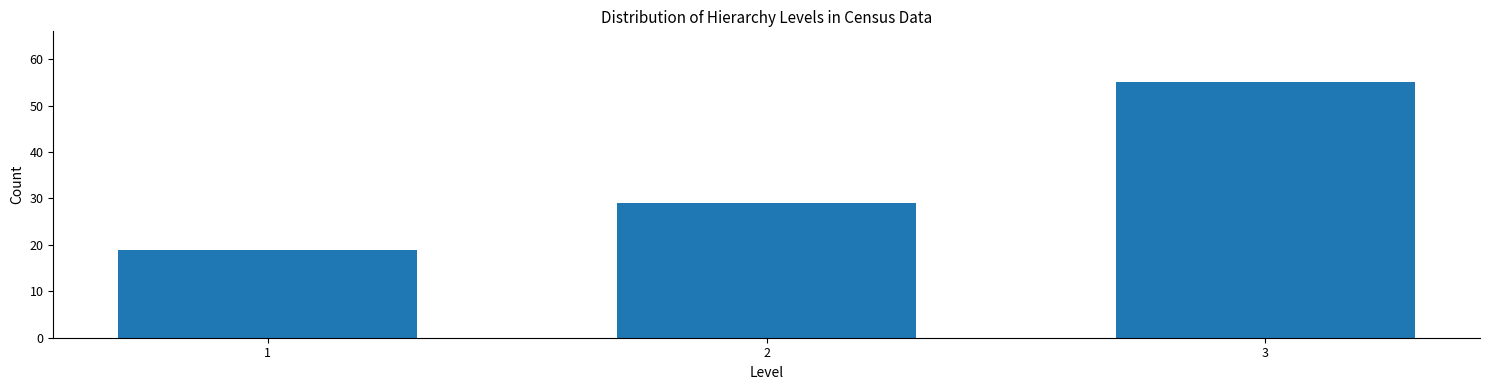

Reading left to right, extract all data points from this chart.

1=19	2=29	3=55